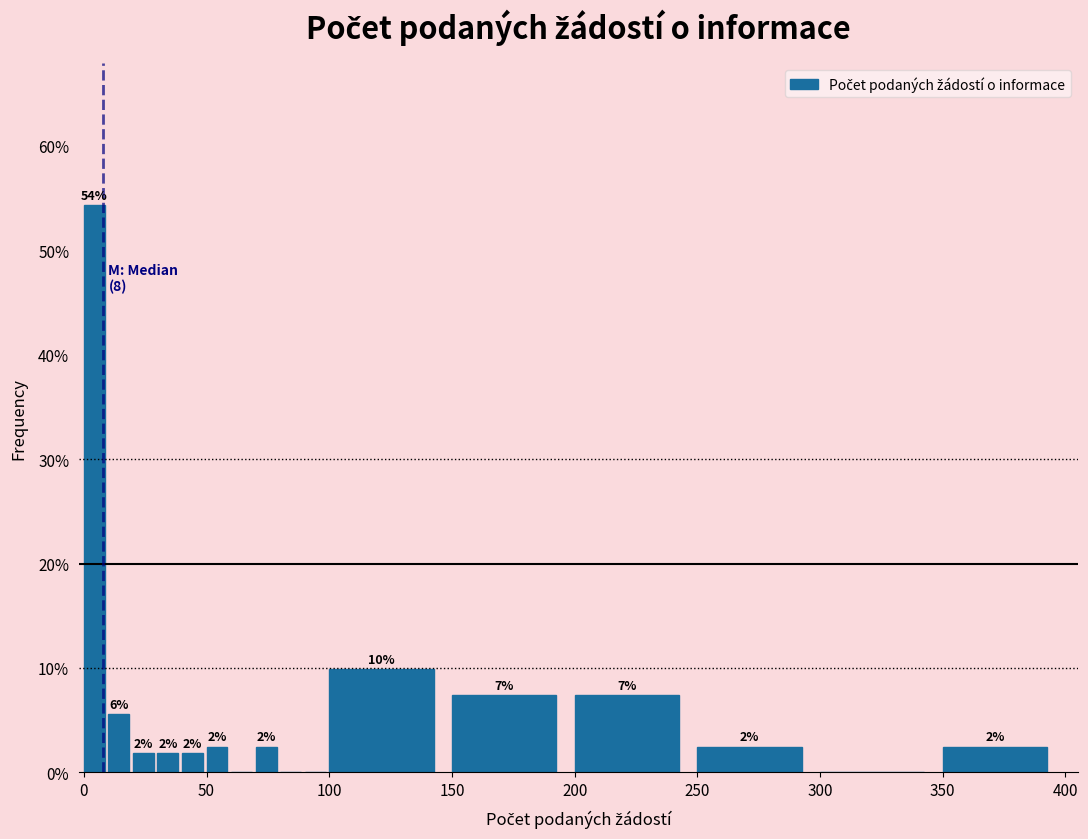

Around what value on the x-axis is the tallest bar? Give the approximate position of its centre, as read against the axis.

5